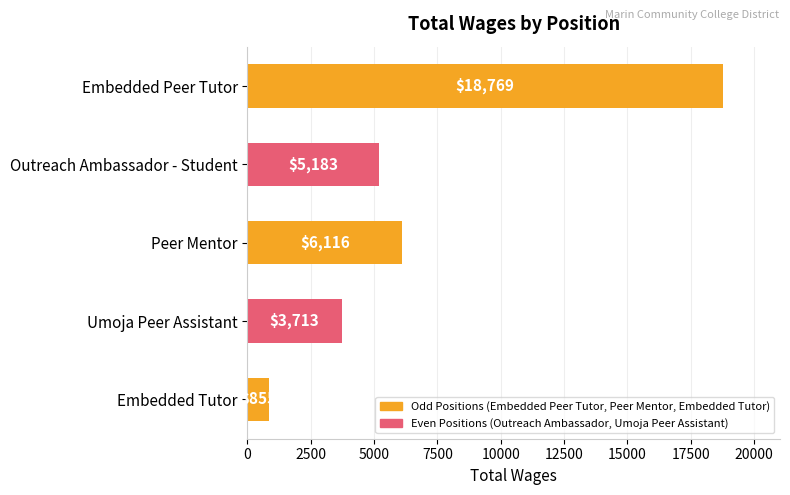

What is the sum of the values at Peer Mentor and Umoja Peer Assistant?

9829